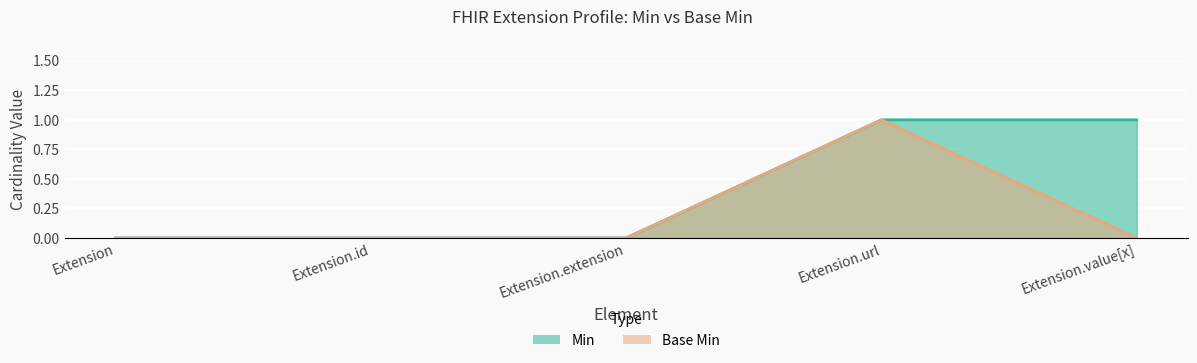

At how many categories does at least one series exceed 0?

2